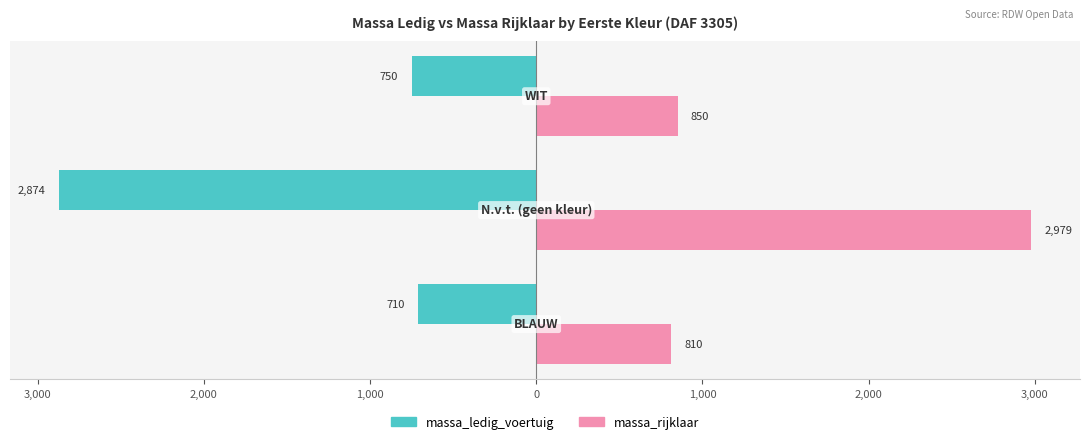

Which series has the largest range (max minus min)?

massa_rijklaar